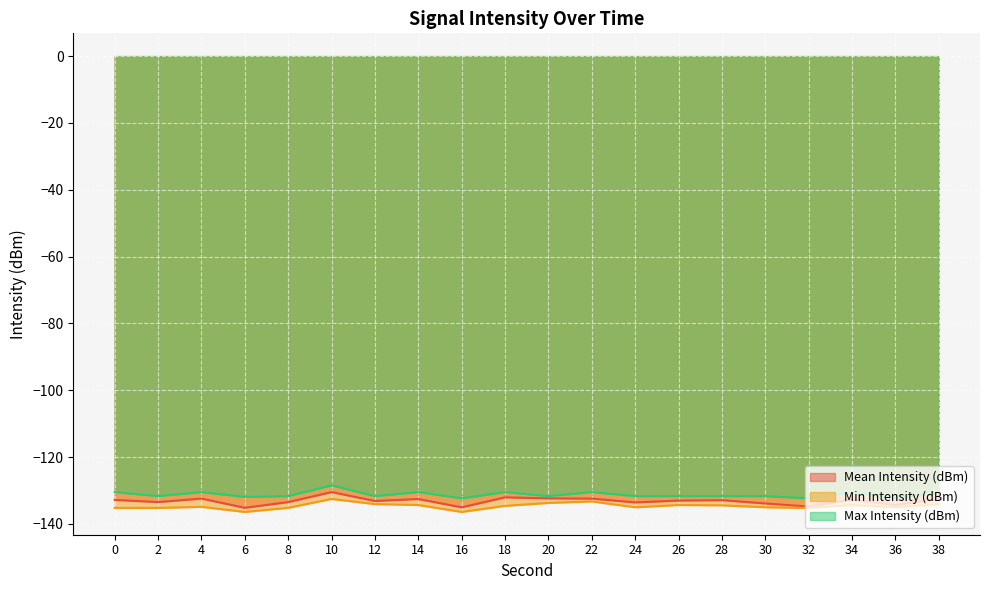

Reading left to right, extract all data points from this chart.

Mean Intensity (dBm): 0=-132.8	2=-133.5	4=-132.4	6=-135.2	8=-133.5	10=-130.5	12=-133.2	14=-132.6	16=-135.1	18=-132.1	20=-132.4	22=-132.4	24=-133.6	26=-133.0	28=-132.9	30=-133.9	32=-134.8	34=-132.7	36=-134.4	38=-132.5
Min Intensity (dBm): 0=-135.2	2=-135.2	4=-134.9	6=-136.4	8=-135.2	10=-132.6	12=-134.1	14=-134.4	16=-136.4	18=-134.6	20=-133.7	22=-133.3	24=-135.0	26=-134.4	28=-134.5	30=-135.0	32=-135.2	34=-134.4	36=-135.0	38=-134.1
Max Intensity (dBm): 0=-130.5	2=-131.7	4=-130.5	6=-131.9	8=-131.7	10=-128.5	12=-131.7	14=-130.5	16=-132.4	18=-130.5	20=-131.7	22=-130.5	24=-131.7	26=-131.7	28=-131.7	30=-131.7	32=-132.4	34=-130.5	36=-132.4	38=-130.5